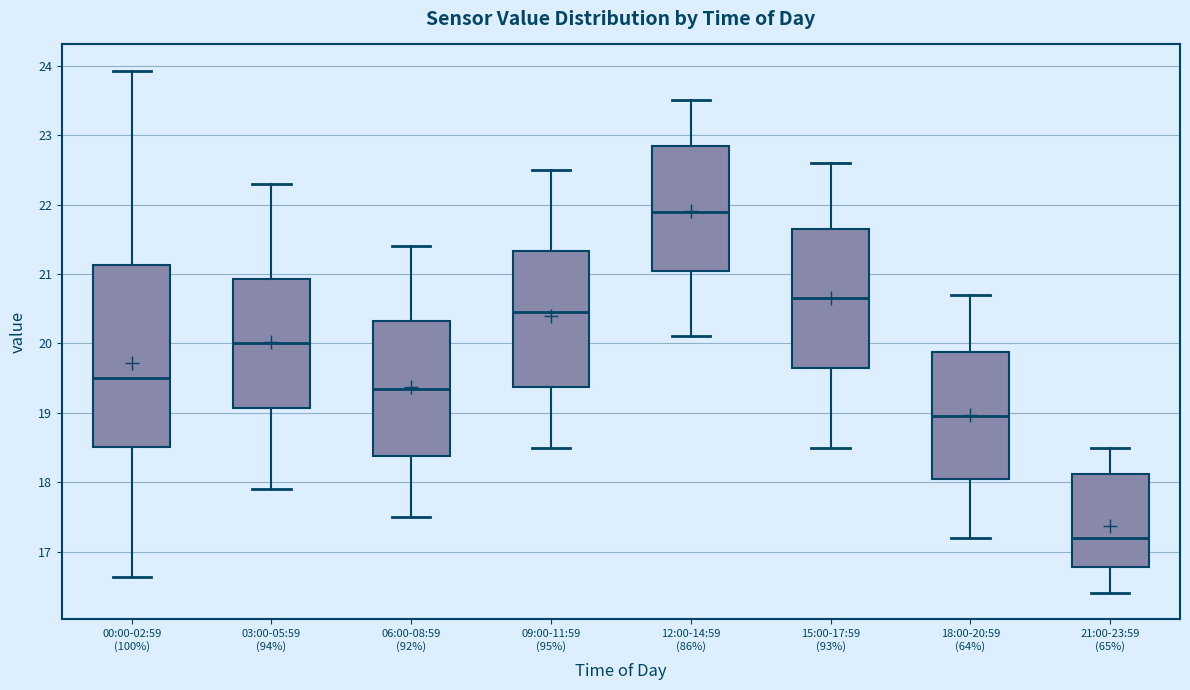

Reading left to right, transcribe this box plot: for each box, give where its median line is, the range the box spans, and where its two whiskers end, as read against the y-axis. The values are not printed on the chart, so give them approximately, as read against the axis.

00:00-02:59 (100%): median 19.5, box 18.5 to 21.1, whiskers 16.6 to 23.9
03:00-05:59 (94%): median 20.0, box 19.1 to 20.9, whiskers 17.9 to 22.3
06:00-08:59 (92%): median 19.4, box 18.4 to 20.3, whiskers 17.5 to 21.4
09:00-11:59 (95%): median 20.5, box 19.4 to 21.3, whiskers 18.5 to 22.5
12:00-14:59 (86%): median 21.9, box 21.1 to 22.9, whiskers 20.1 to 23.5
15:00-17:59 (93%): median 20.7, box 19.7 to 21.7, whiskers 18.5 to 22.6
18:00-20:59 (64%): median 19.0, box 18.1 to 19.9, whiskers 17.2 to 20.7
21:00-23:59 (65%): median 17.2, box 16.8 to 18.1, whiskers 16.4 to 18.5